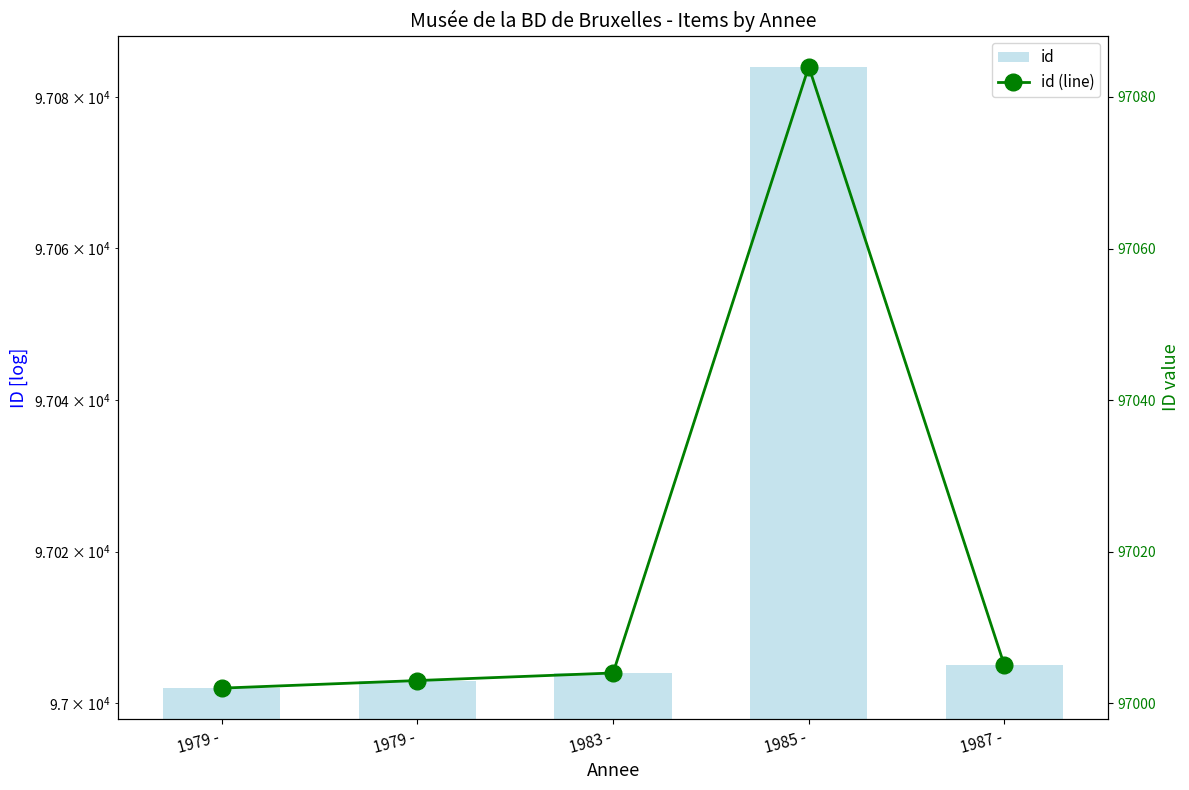

Reading left to right, extract all data points from this chart.

id: 97002	97003	97004	97084	97005
id (line): 97002	97003	97004	97084	97005